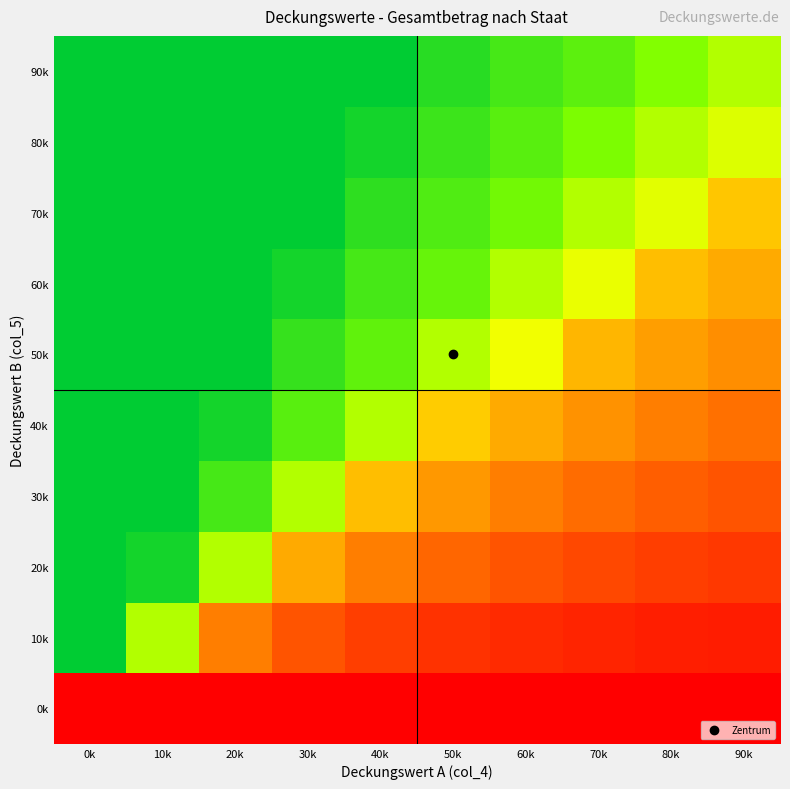

Which series has the largest total across all categories?

90k